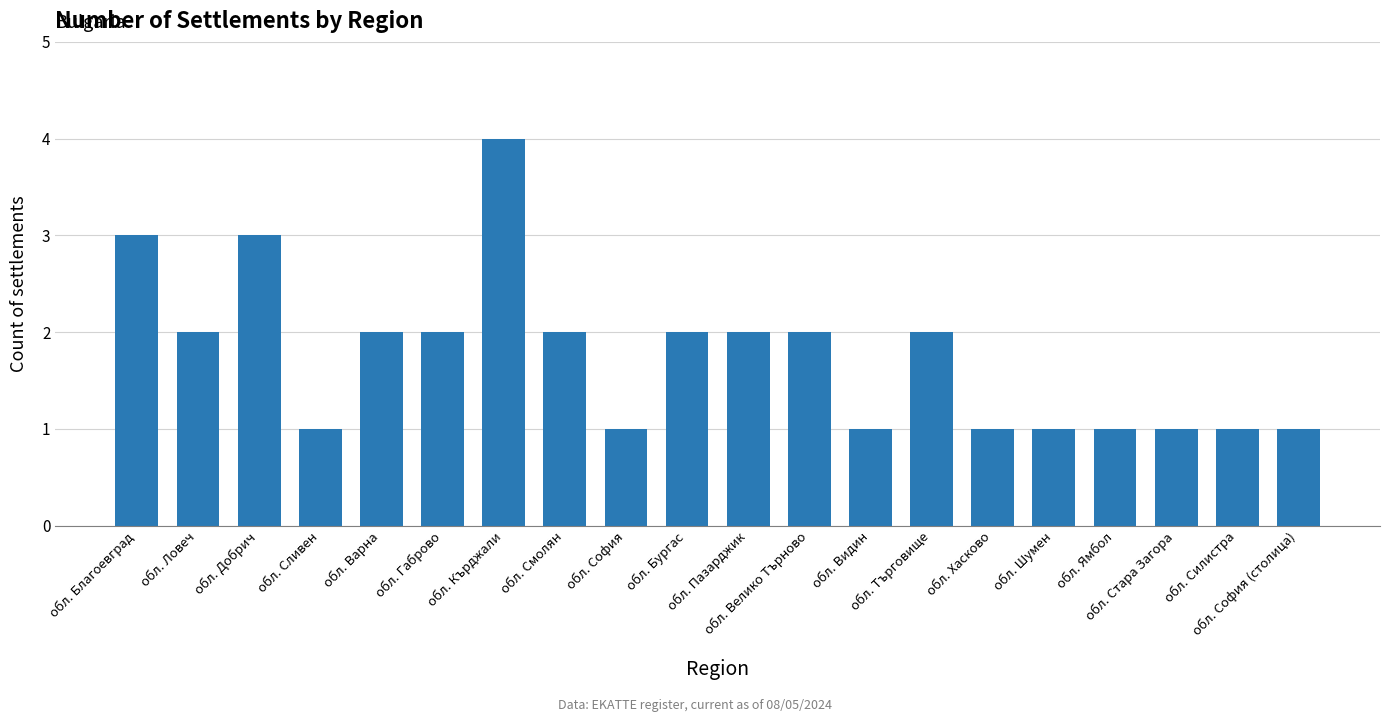

The chart shows a value of 2 at обл. Смолян. True or false?

True